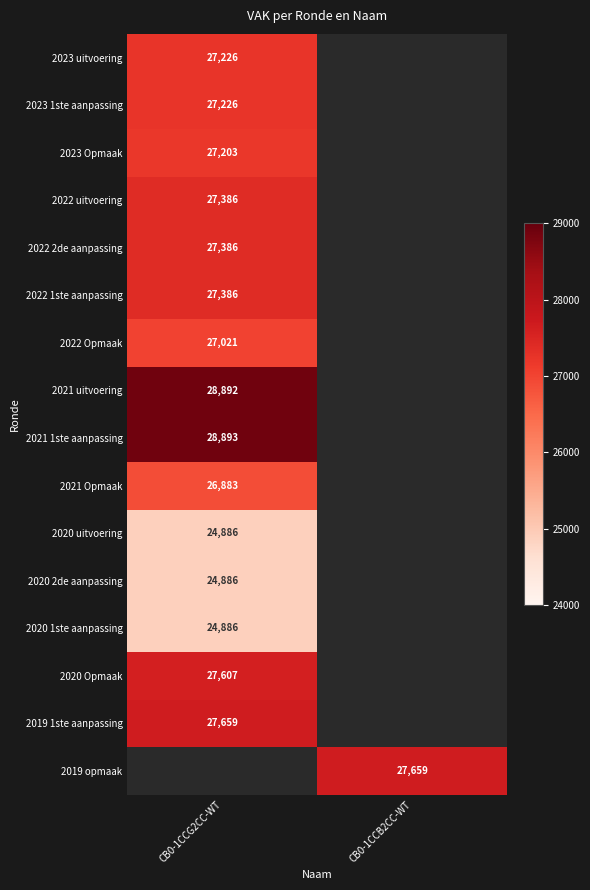

The value of 2021 Opmaak at CB0-1CCG2CC-WT is 8731. True or false?

False